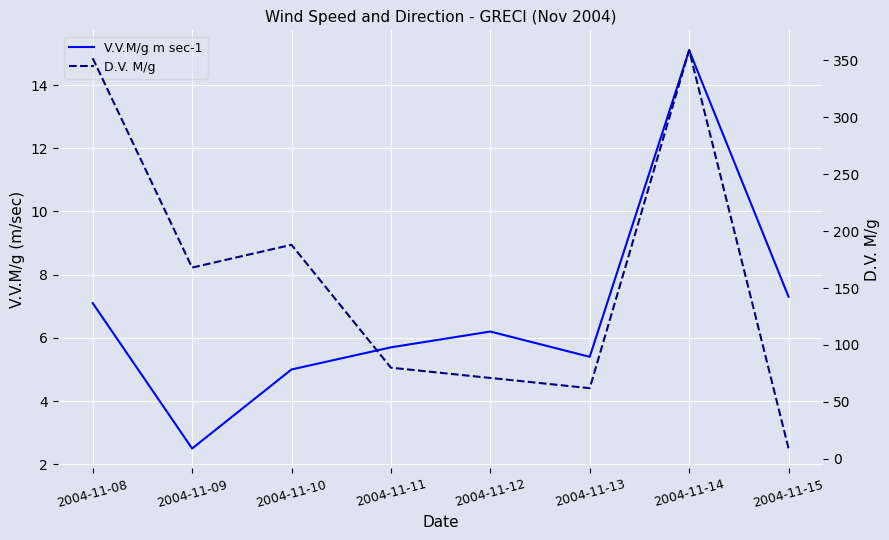

True or false: V.V.M/g m sec-1 has a value of 5.7 at 2004-11-11.

True